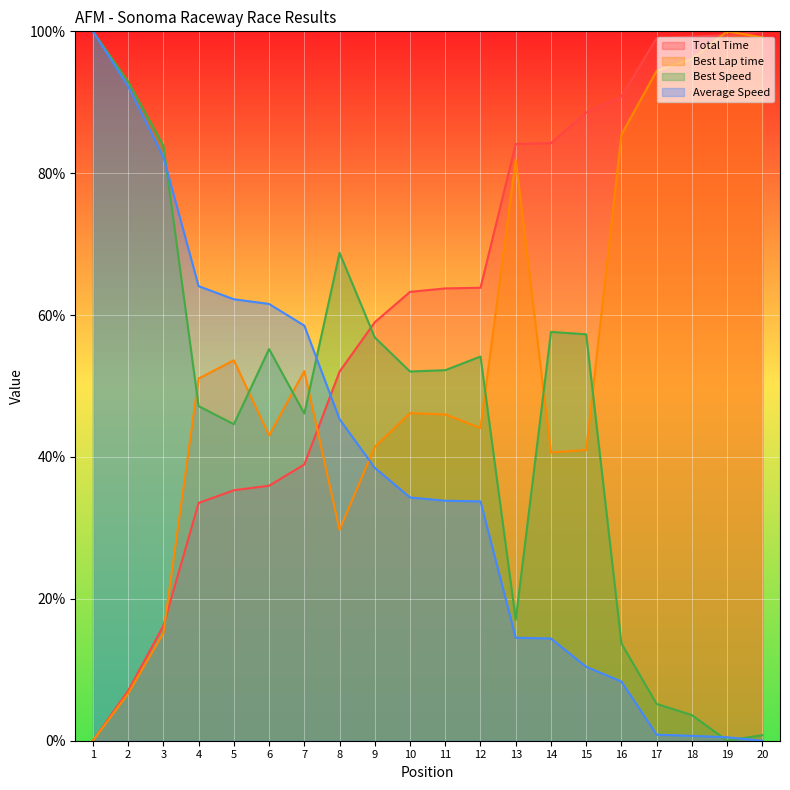

Is it true that Best Speed equals 8.1 at 17?

False